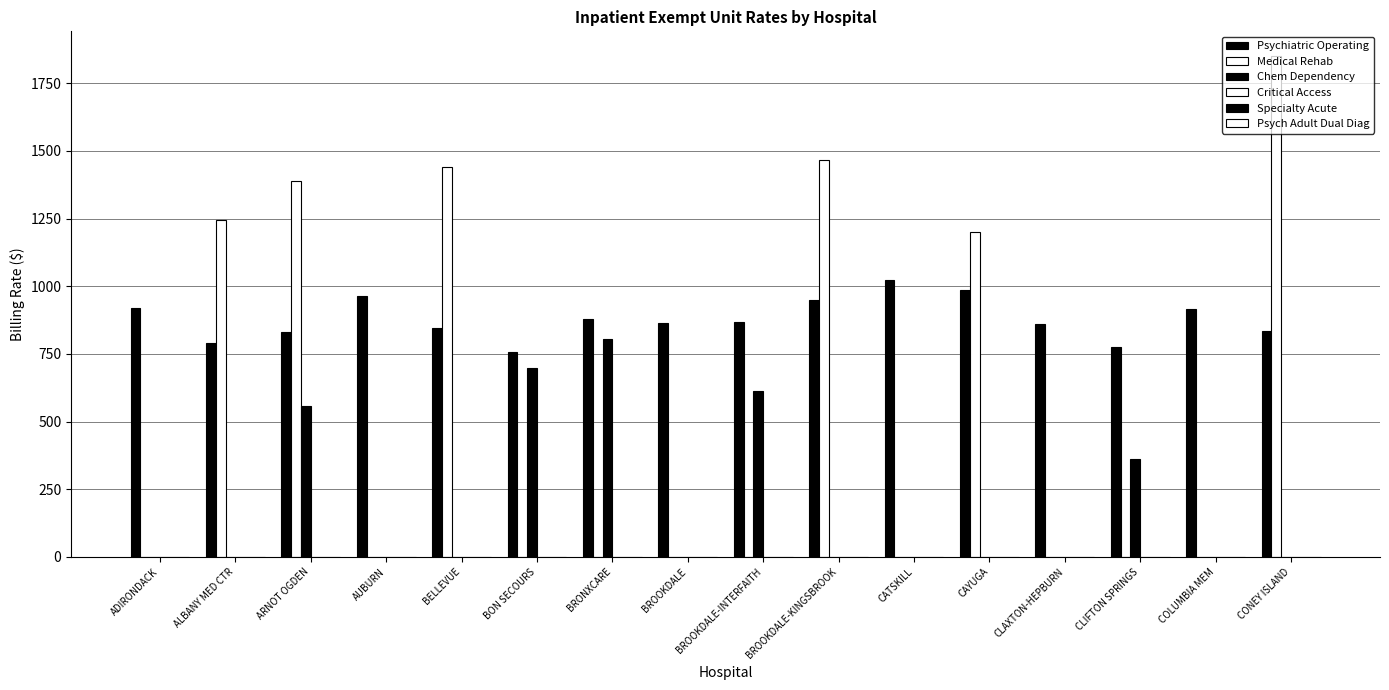

Where does the Psychiatric Operating series first go above 869?

ADIRONDACK